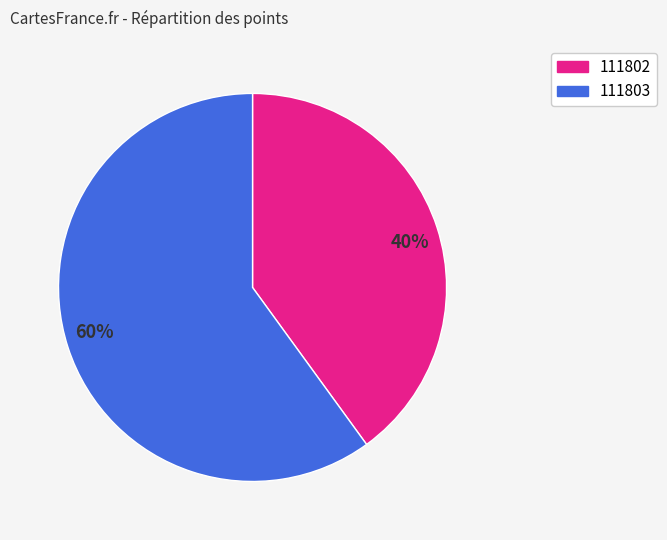

What is the smallest slice in the pie chart?

111802